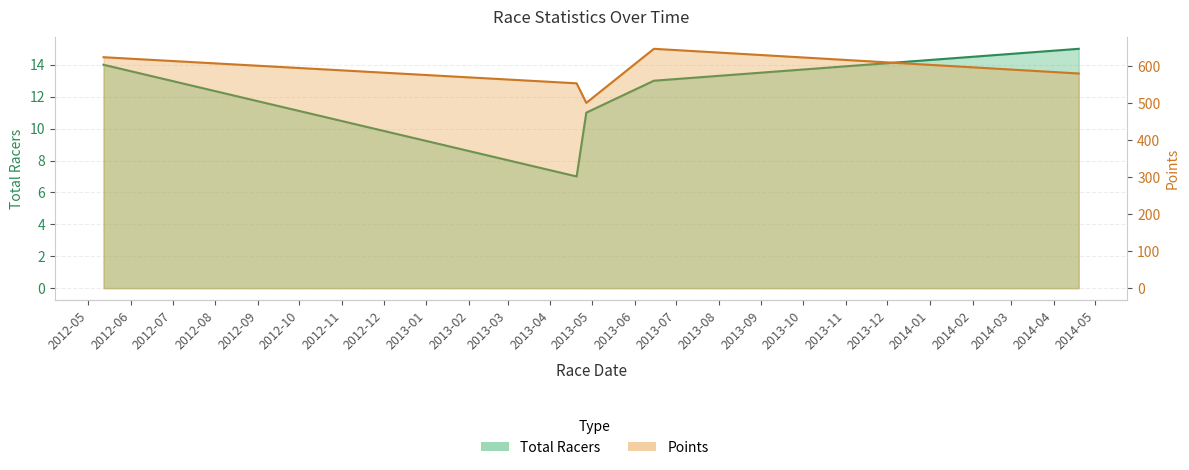

What is the value of the Points point at the 3rd from the left?

501.0